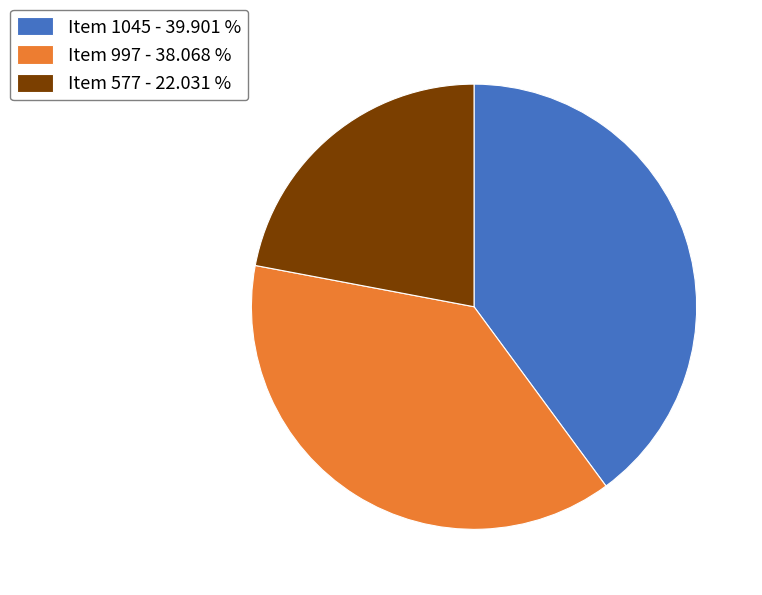

Is it true that Item 1045 is 29% of the pie?

False